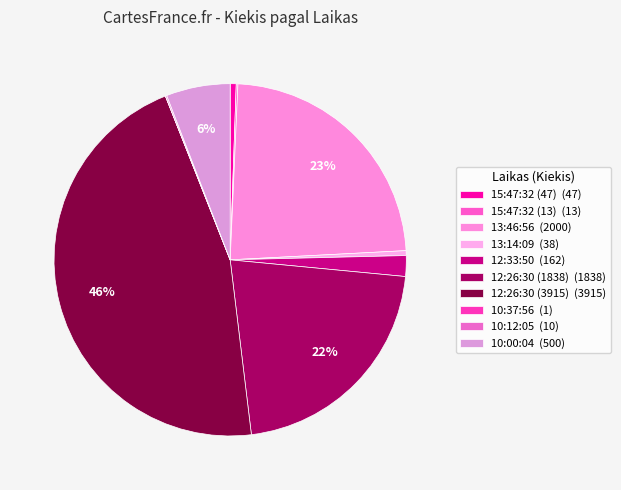

Count the number of slices in the pie.

10